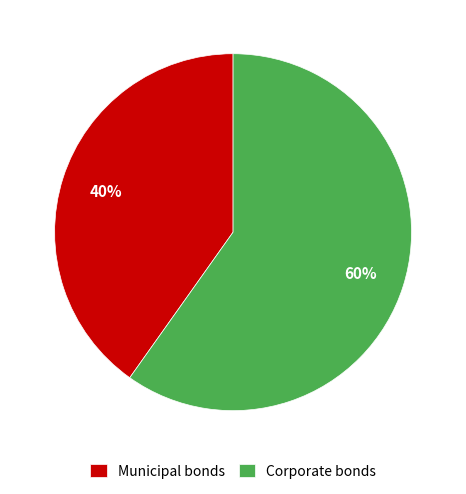

Which slice is the largest?

Corporate bonds